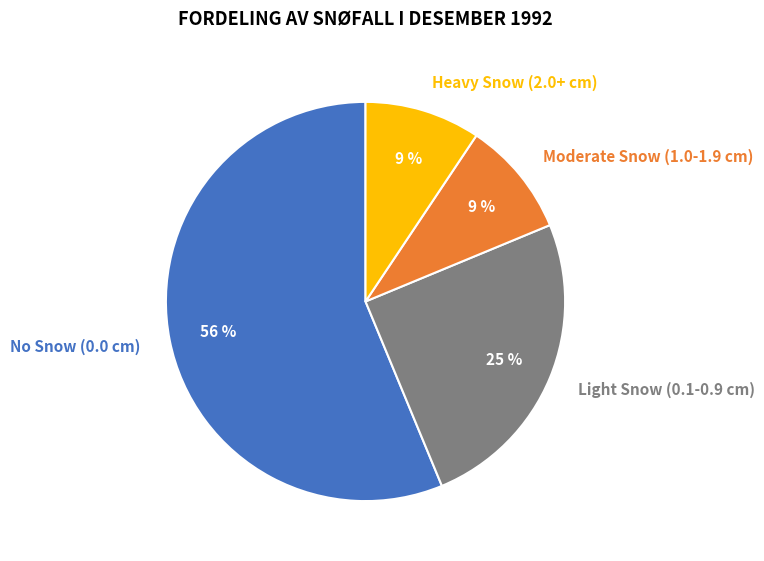

What is the largest slice in the pie chart?

No Snow (0.0 cm)